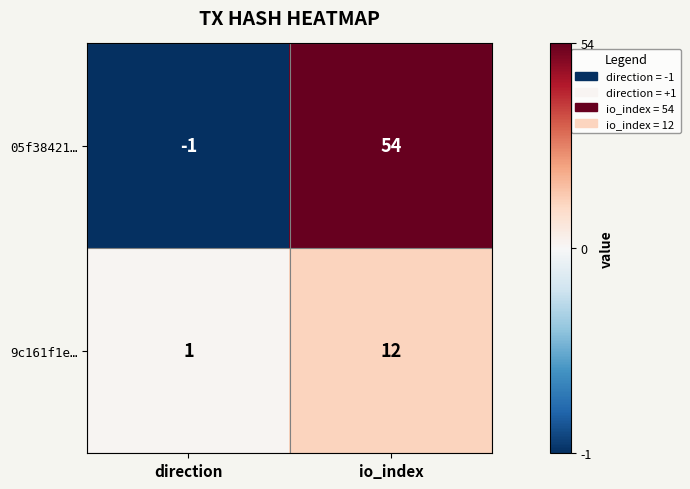

What is the difference between the 9c161f1e… values at direction and io_index?

11